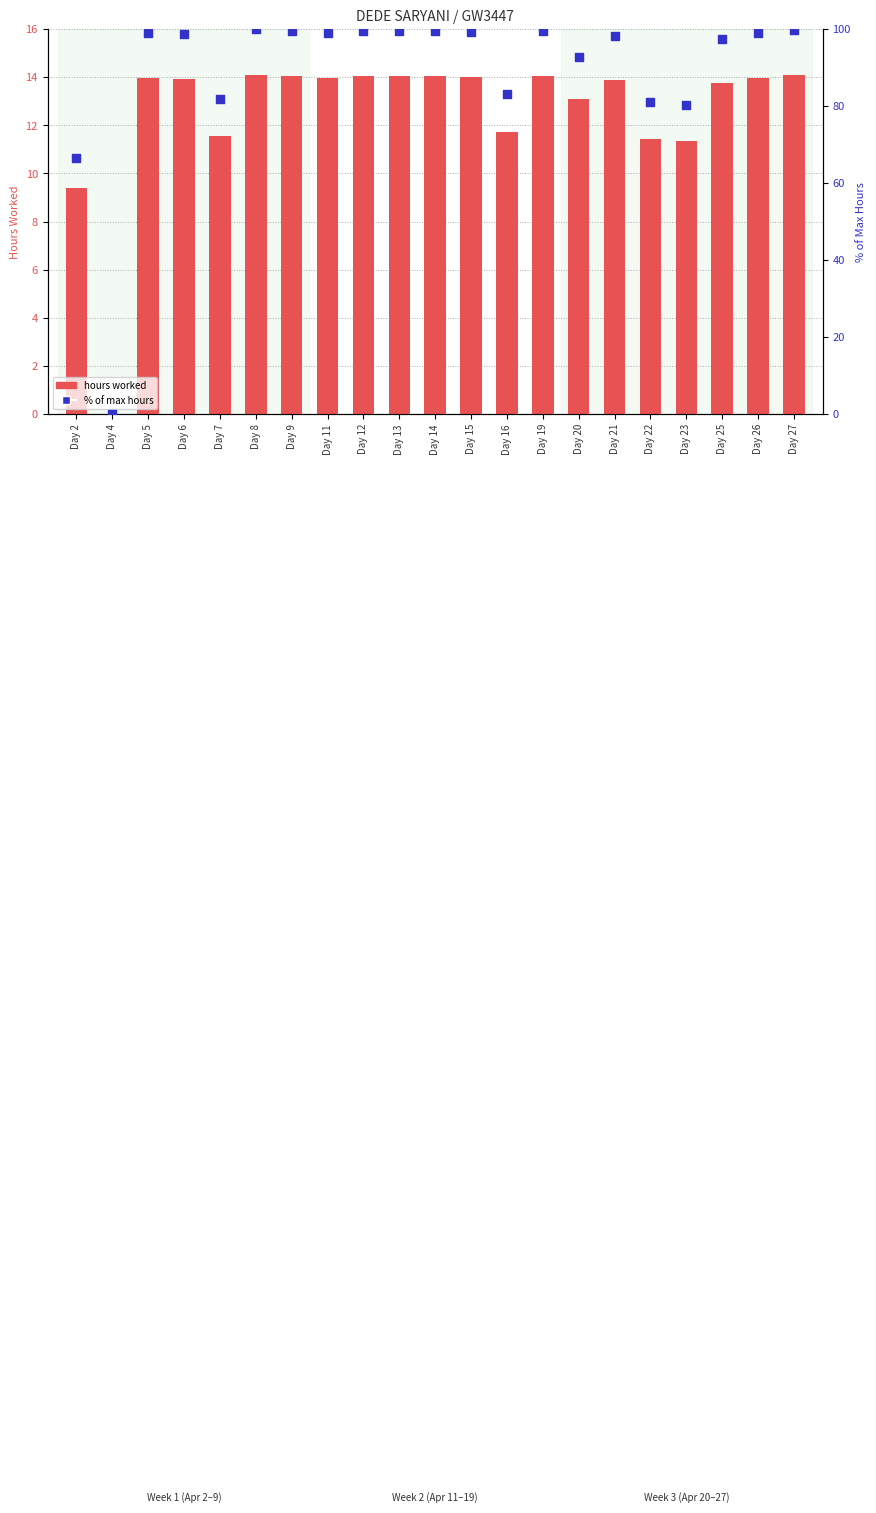

At which category is the sum across all series the highest?

Day 8